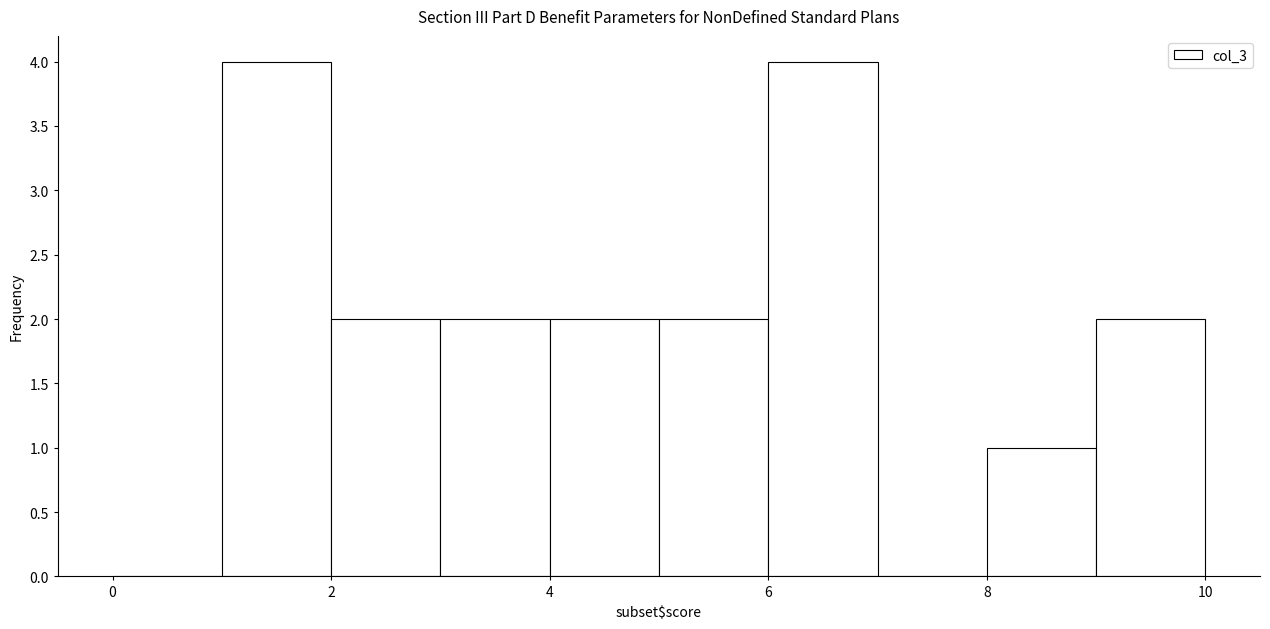

Reading left to right, list every bar in this chart as the range it spans on the x-axis followed by its height. The values are not printed on the chart, so give them approximately, as read against the axis.

0 to 1: 0
1 to 2: 4
2 to 3: 2
3 to 4: 2
4 to 5: 2
5 to 6: 2
6 to 7: 4
7 to 8: 0
8 to 9: 1
9 to 10: 2